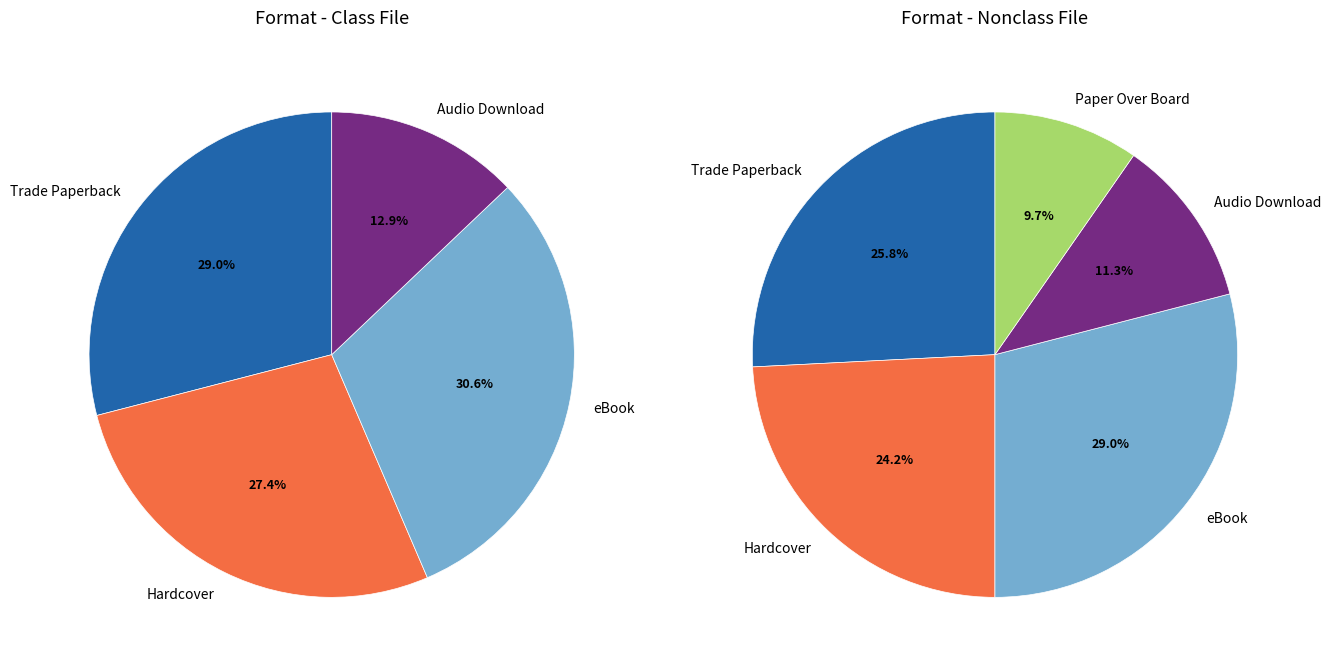

Which slice is the smallest?

Audio Download